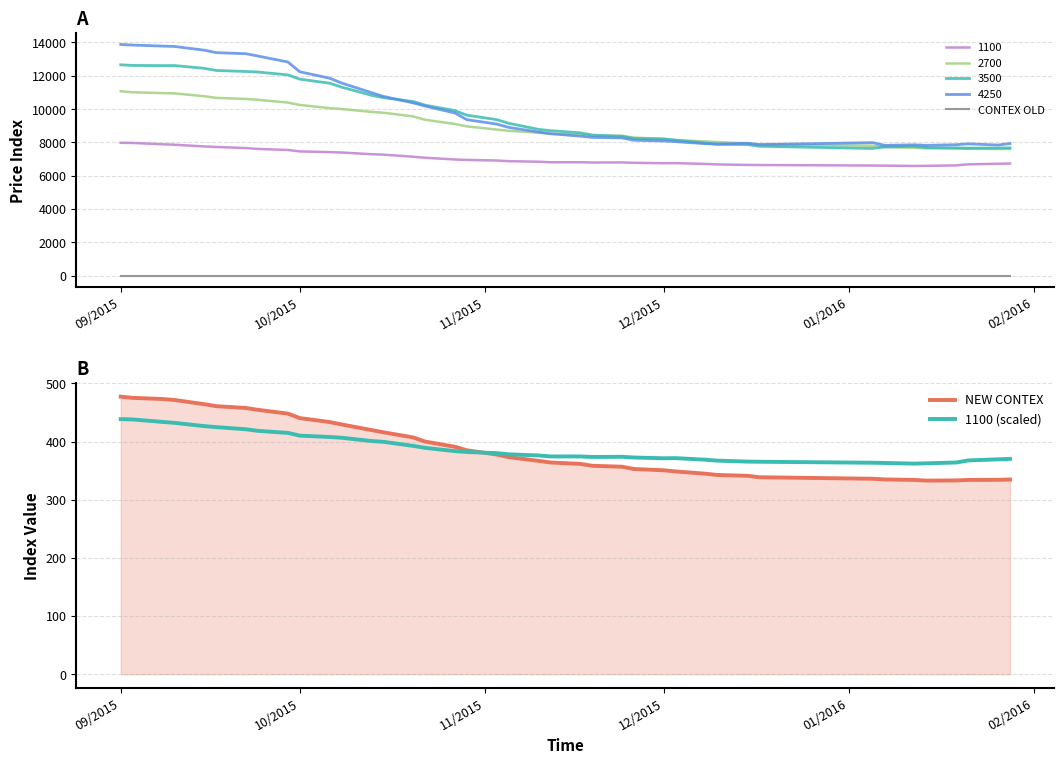

Which series has the largest range (max minus min)?

NEW CONTEX